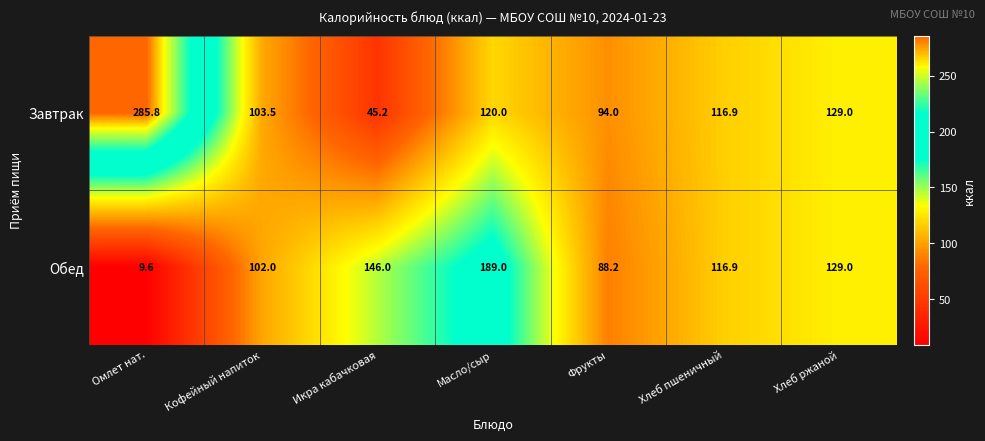

Reading left to right, what are all the values shown in this chart?

Завтрак: 285.8	103.5	45.2	120.0	94.0	116.9	129.0
Обед: 9.6	102.0	146.0	189.0	88.2	116.9	129.0